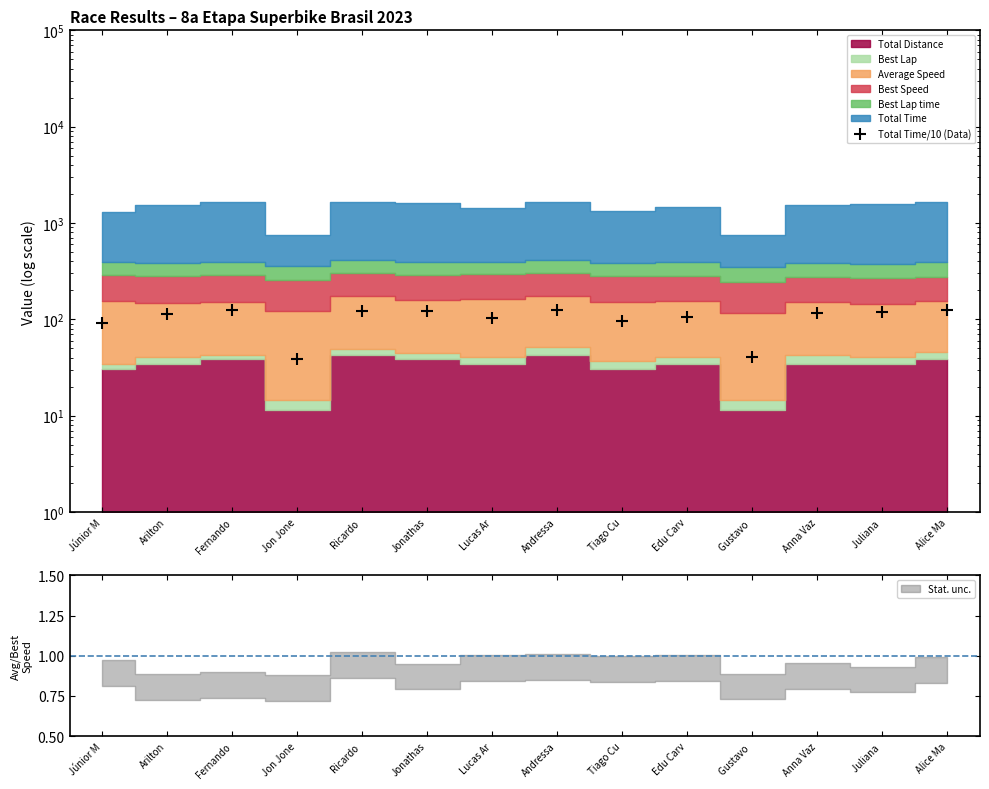

List the labels in order of value, smallest first.

Jon Jone, Gustavo , Júnior M, Tiago Cu, Lucas Ar, Edu Carv, Arilton, Anna Vaz, Juliana , Jonathas, Ricardo , Alice Ma, Fernando, Andressa